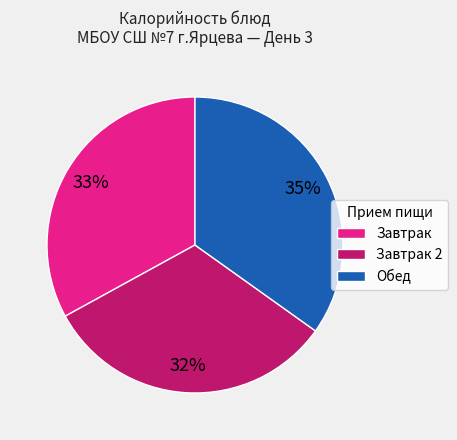

How many slices are in this pie chart?

3